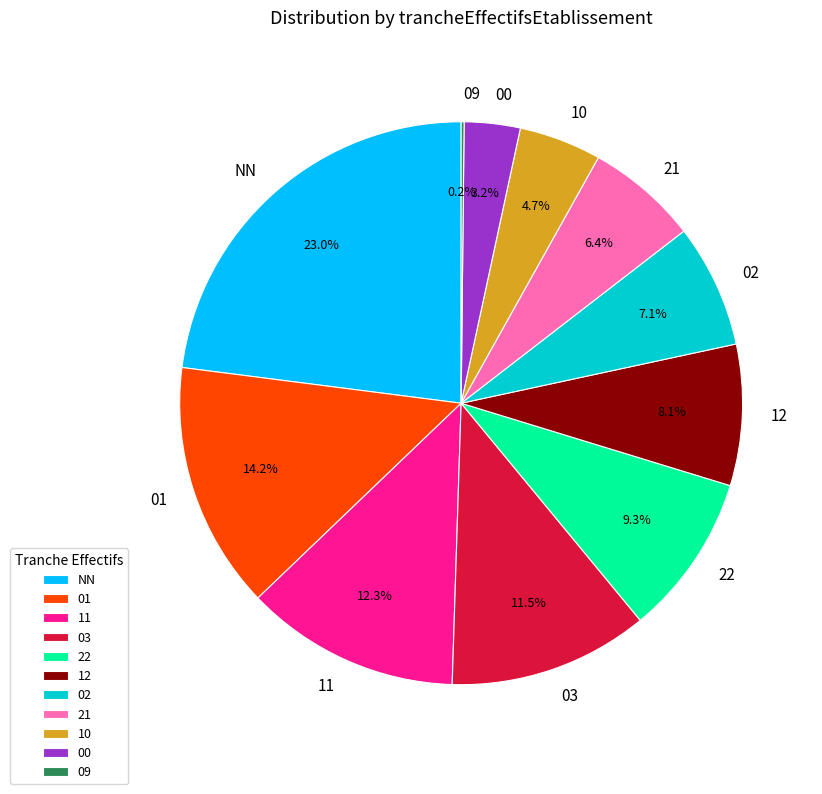

To the nearest percent, what is the difference between the 22 and NN slice percentages?

14%